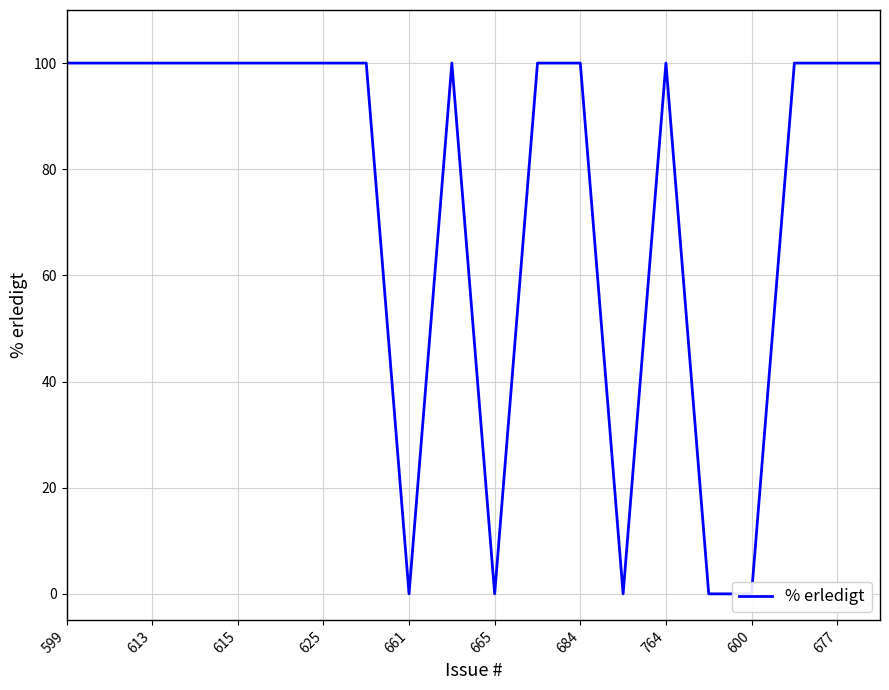

How many points are higher than both their immediate neighbors (excluding endpoints)?

2